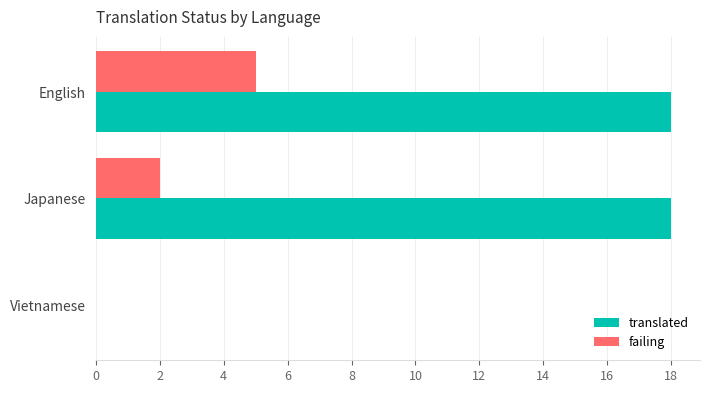

What is the maximum value shown in the chart?

18